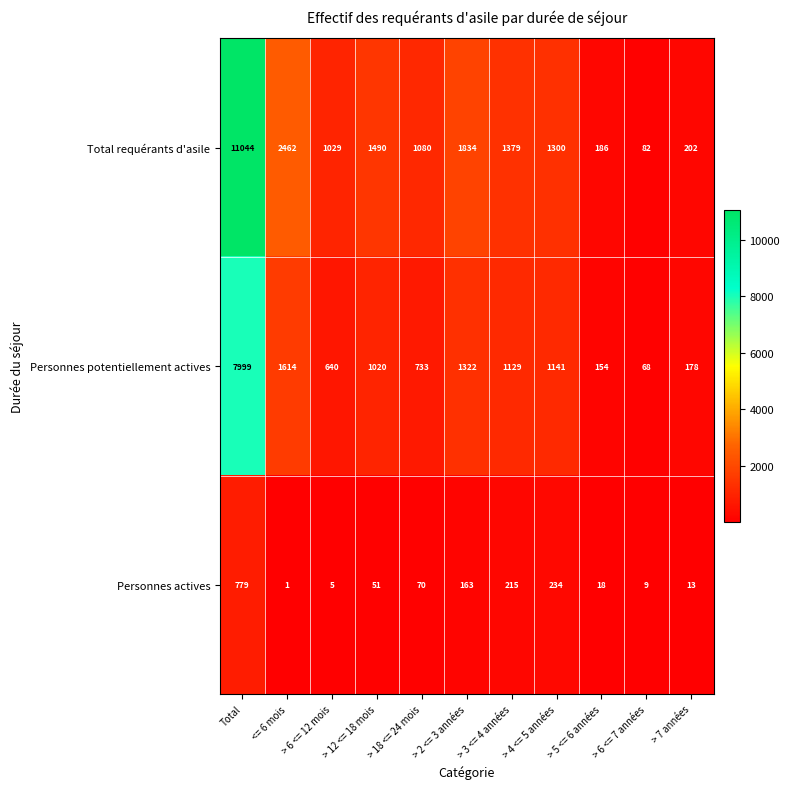

At which category does the chart reach its minimum across all series?

<= 6 mois